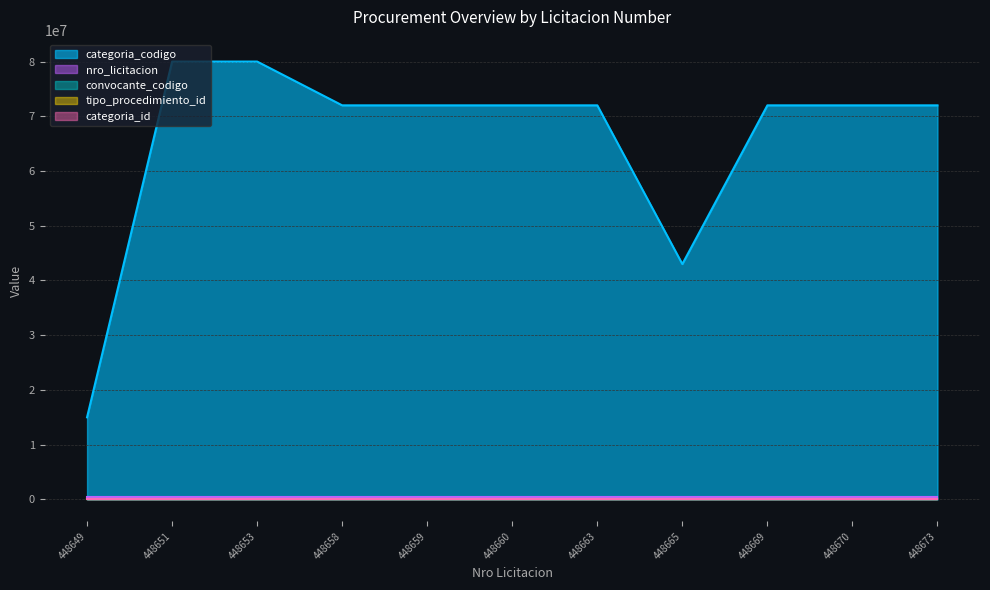

True or false: tipo_procedimiento_id has a value of 108 at 448673.

True